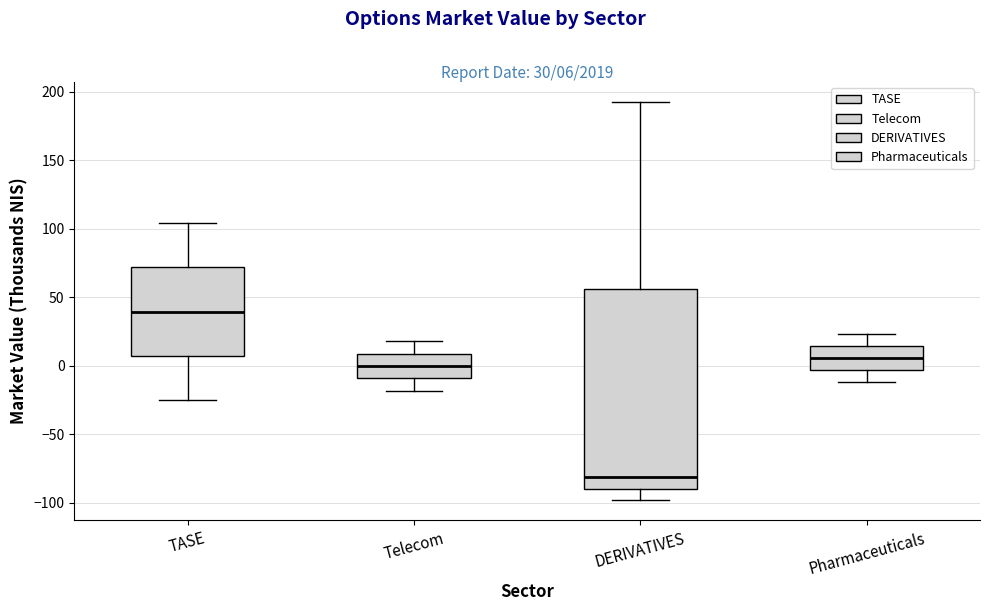

Which box has the highest median line?

TASE